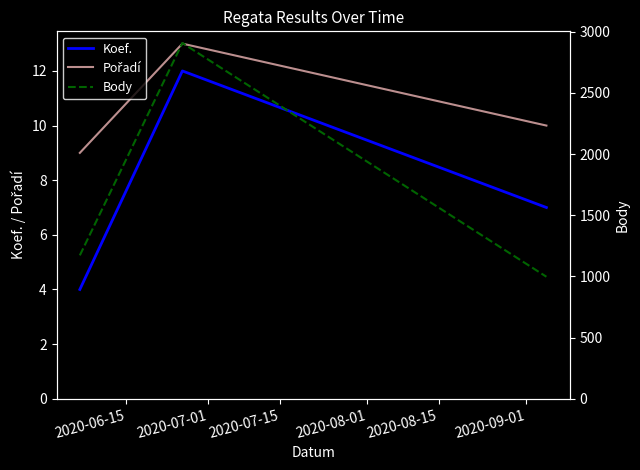

Reading left to right, transcribe all the data shown in this chart.

Koef.: 4	12	7
Pořadí: 9	13	10
Body: 1172	2908	997